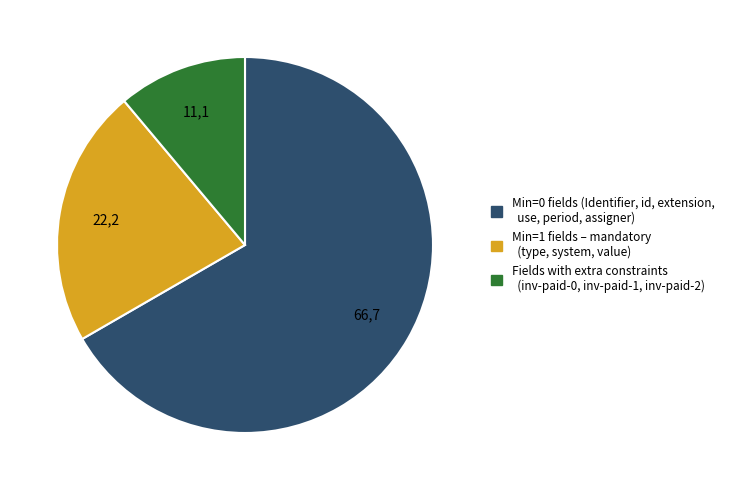

Does any single category account for the majority?

Yes